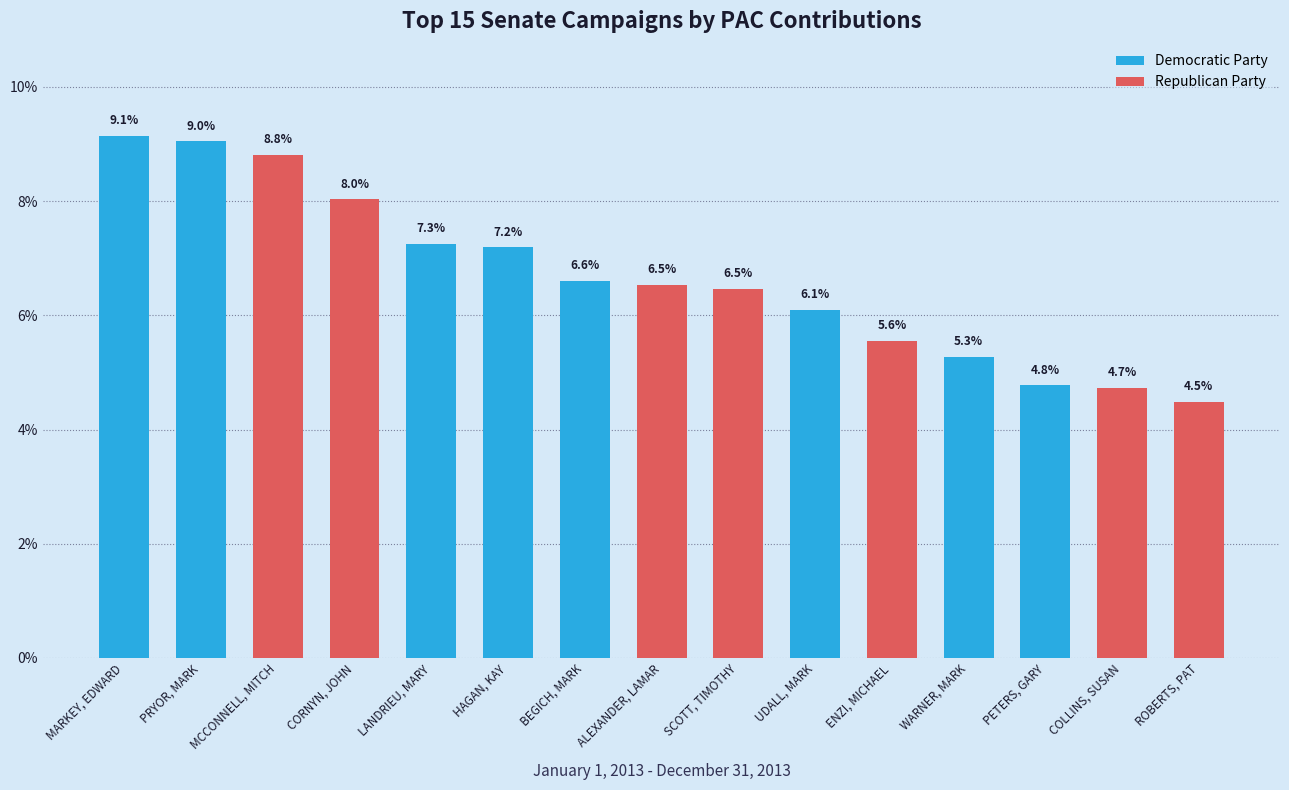

Approximately how many times larger is the value at HAGAN, KAY compared to UDALL, MARK?

1.2